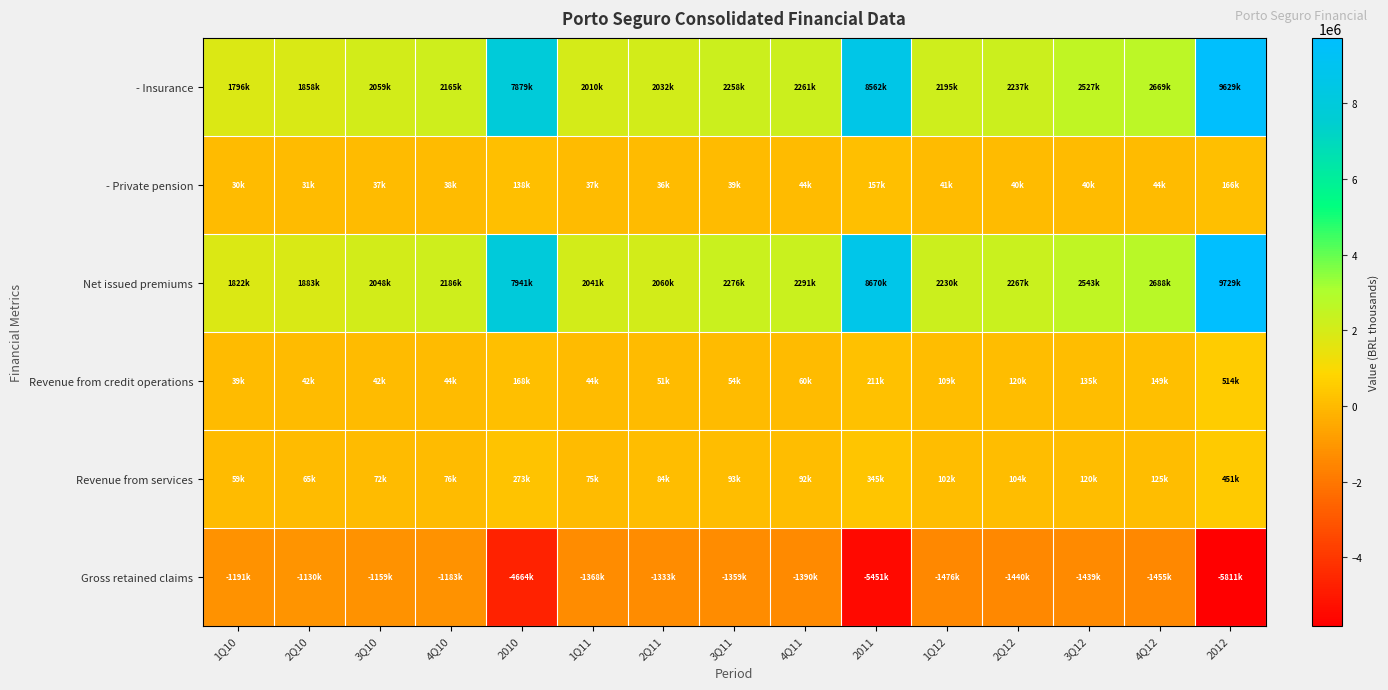

Between 3Q11 and 1Q12, which series saw the biggest shift?

Gross retained claims